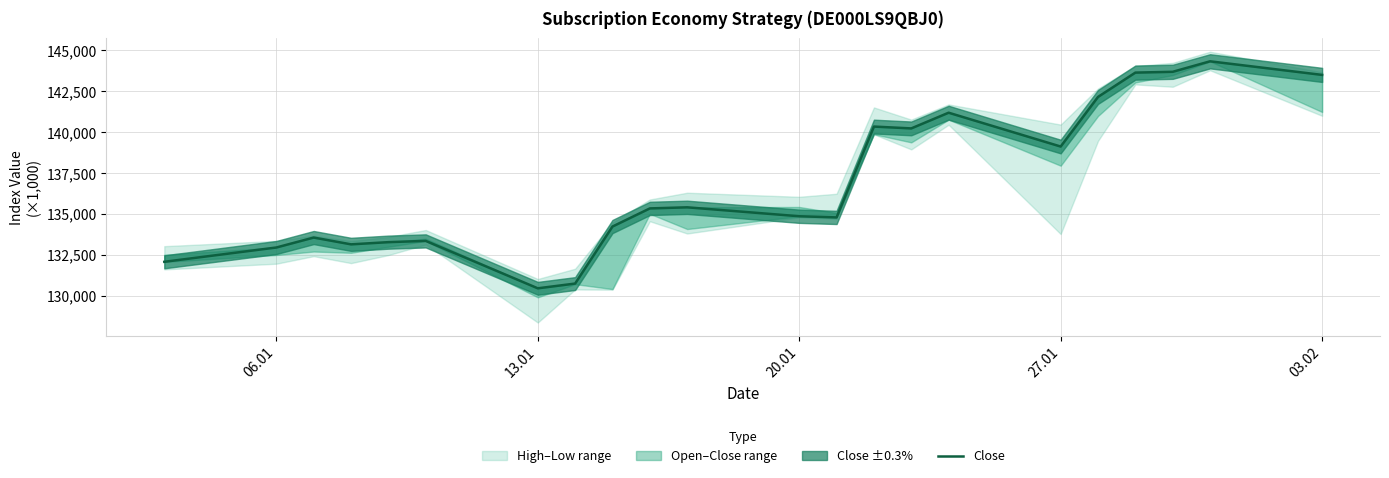

True or false: the data has more than 2 interior local peaks.

True